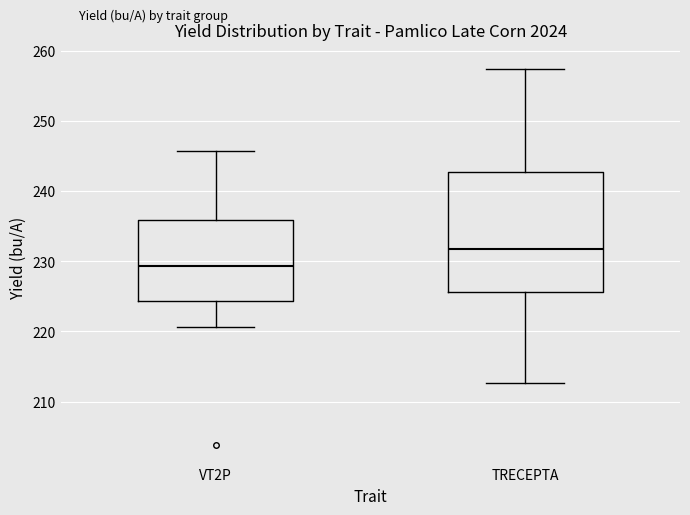

Which box has the highest median line?

TRECEPTA